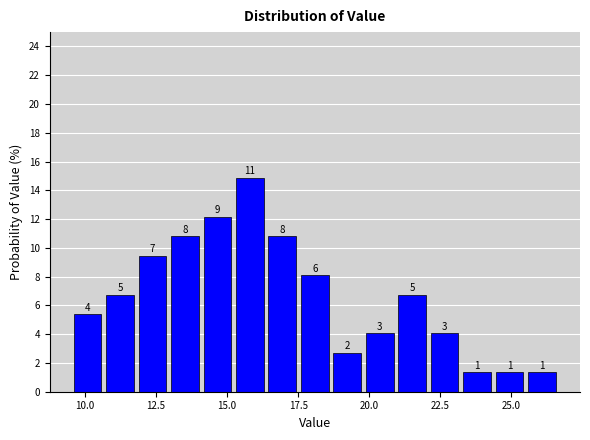

Around what value on the x-axis is the tallest bar? Give the approximate position of its centre, as read against the axis.

16.0